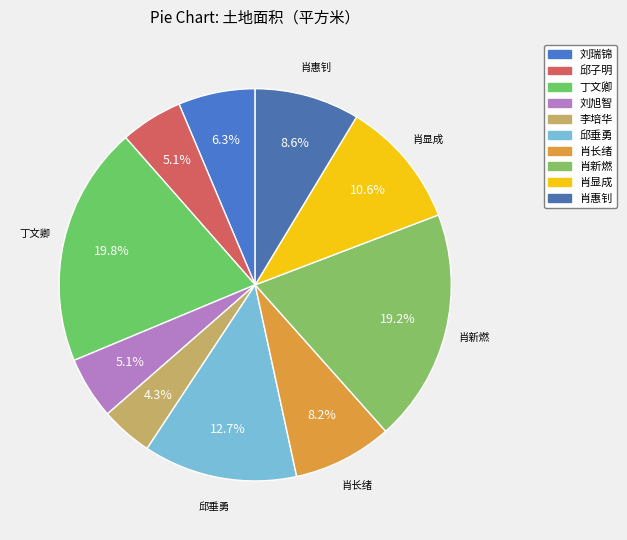

How many slices are in this pie chart?

10